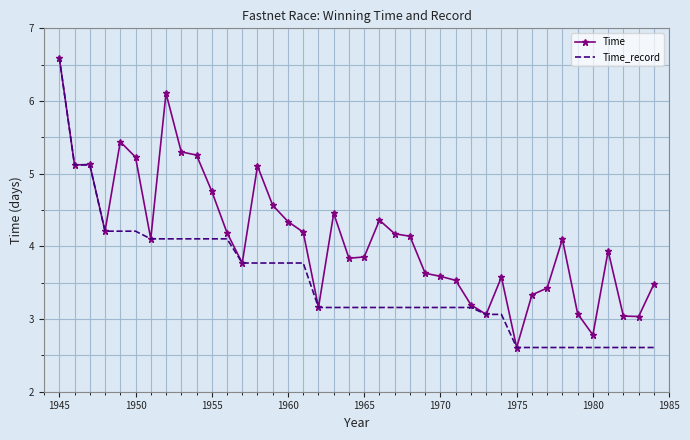

What is the greatest value displayed?

6.6